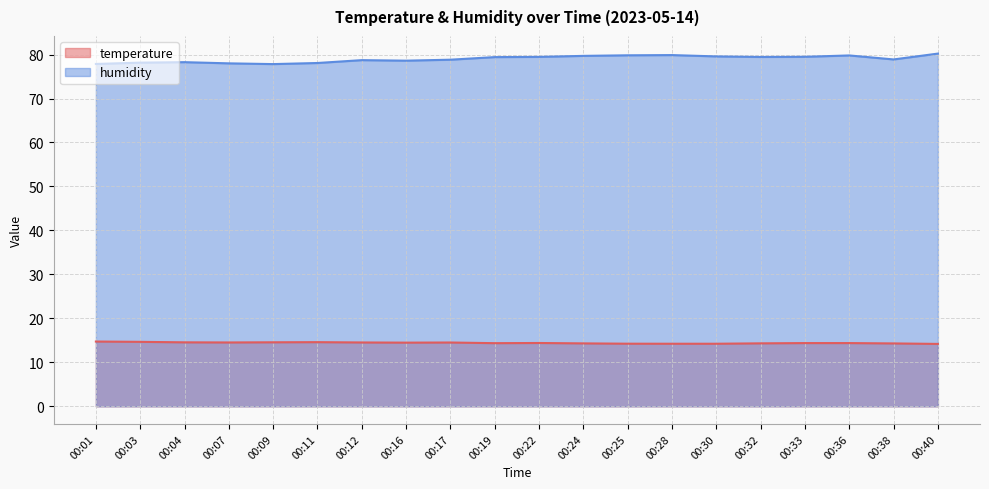

The temperature series shows 24.6 at 00:32. True or false?

False